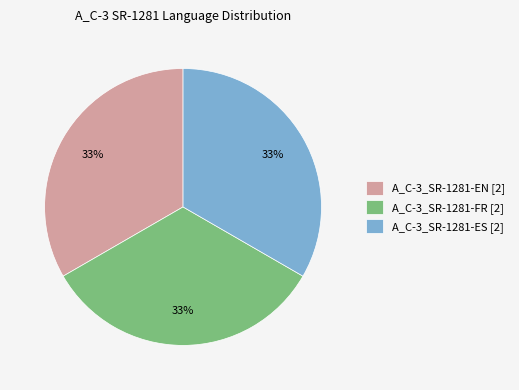

Combined, do A_C-3_SR-1281-FR [2] and A_C-3_SR-1281-ES [2] account for over 50%?

Yes